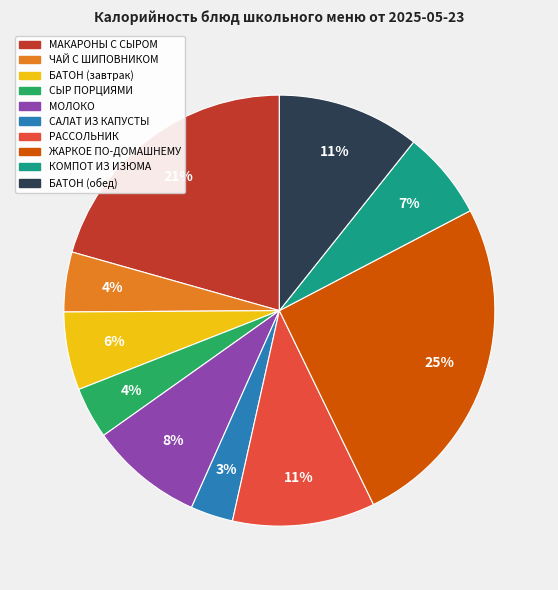

Is there a majority slice in this chart?

No